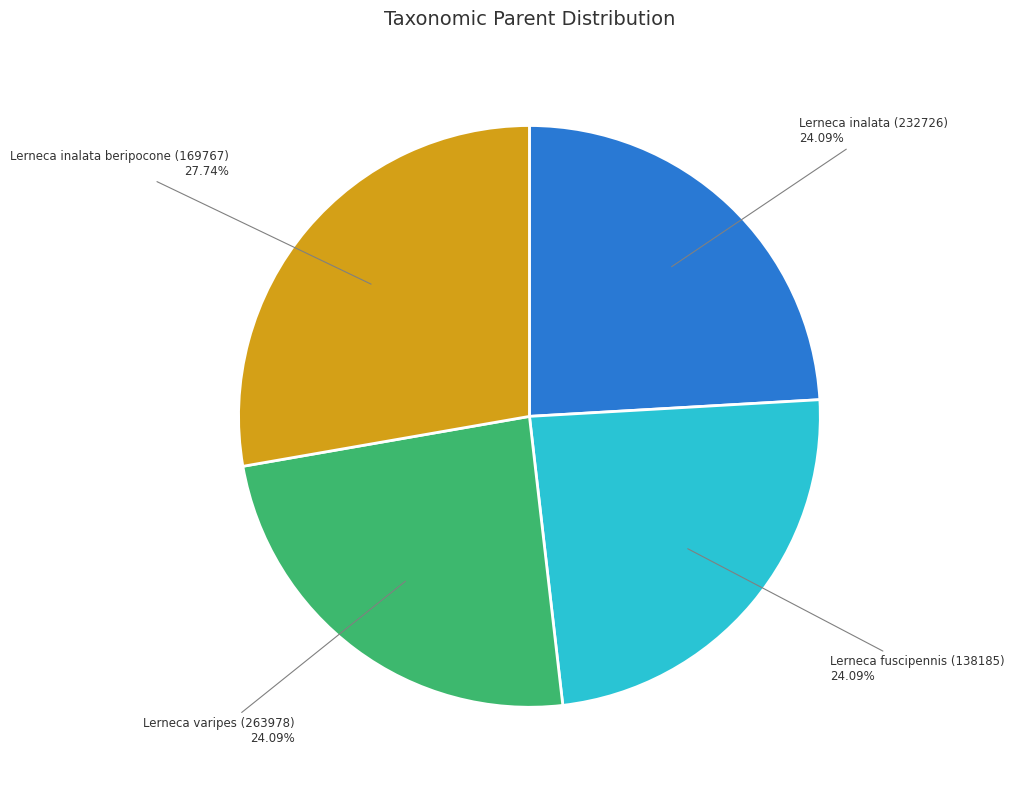

How many slices are in this pie chart?

4